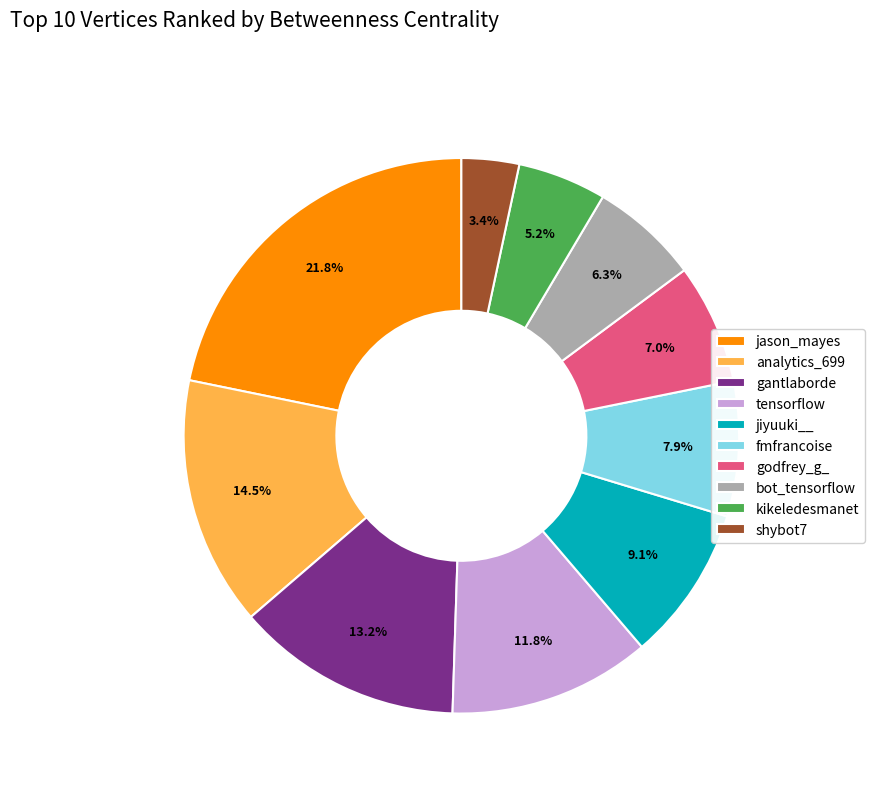

To the nearest percent, what portion does jason_mayes represent?

22%